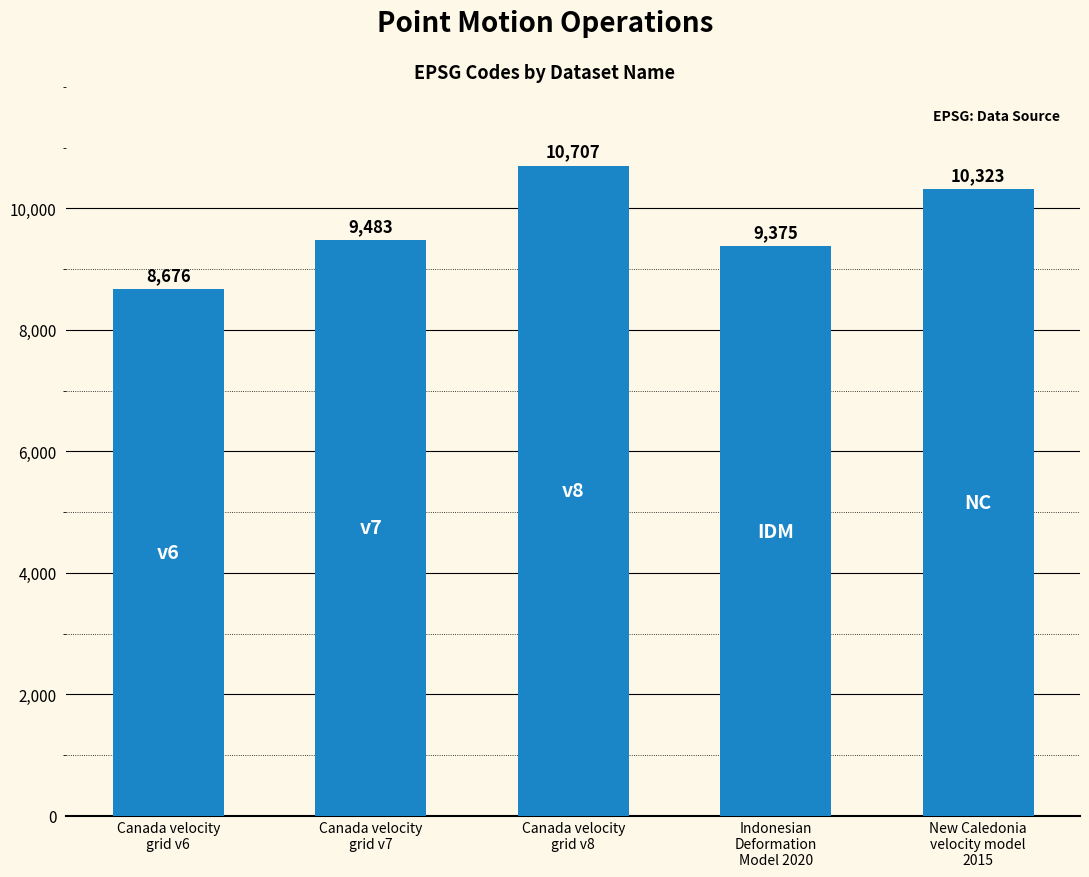

Read the value at Canada velocity
grid v7, to the nearest 100.

9500